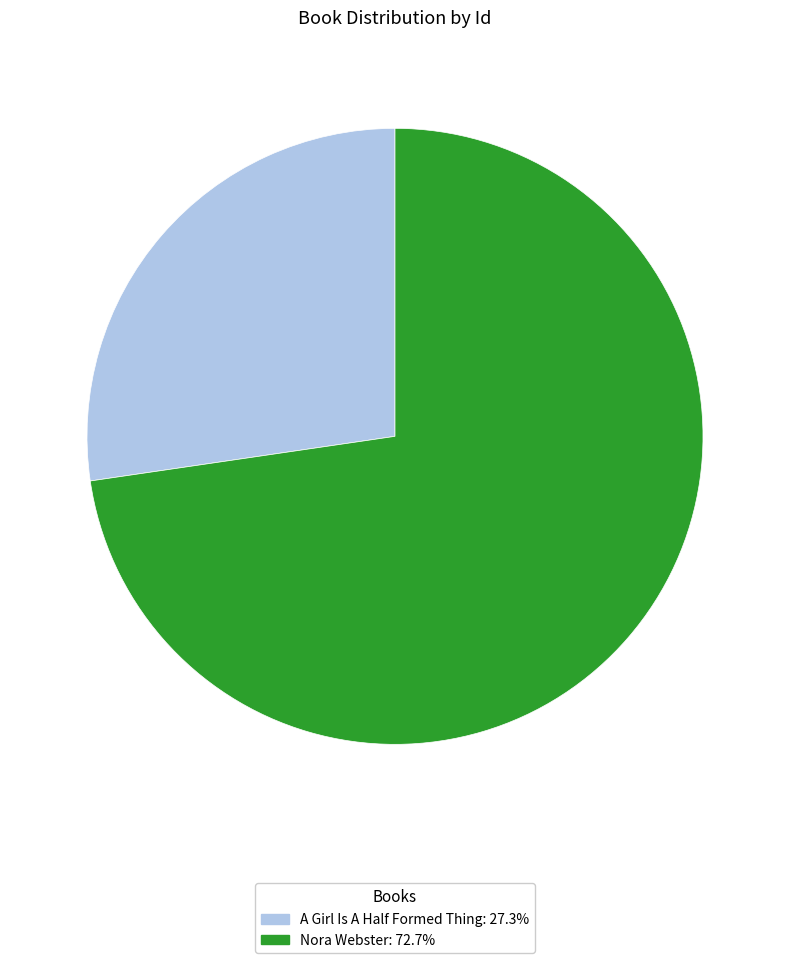

How many slices are in this pie chart?

2